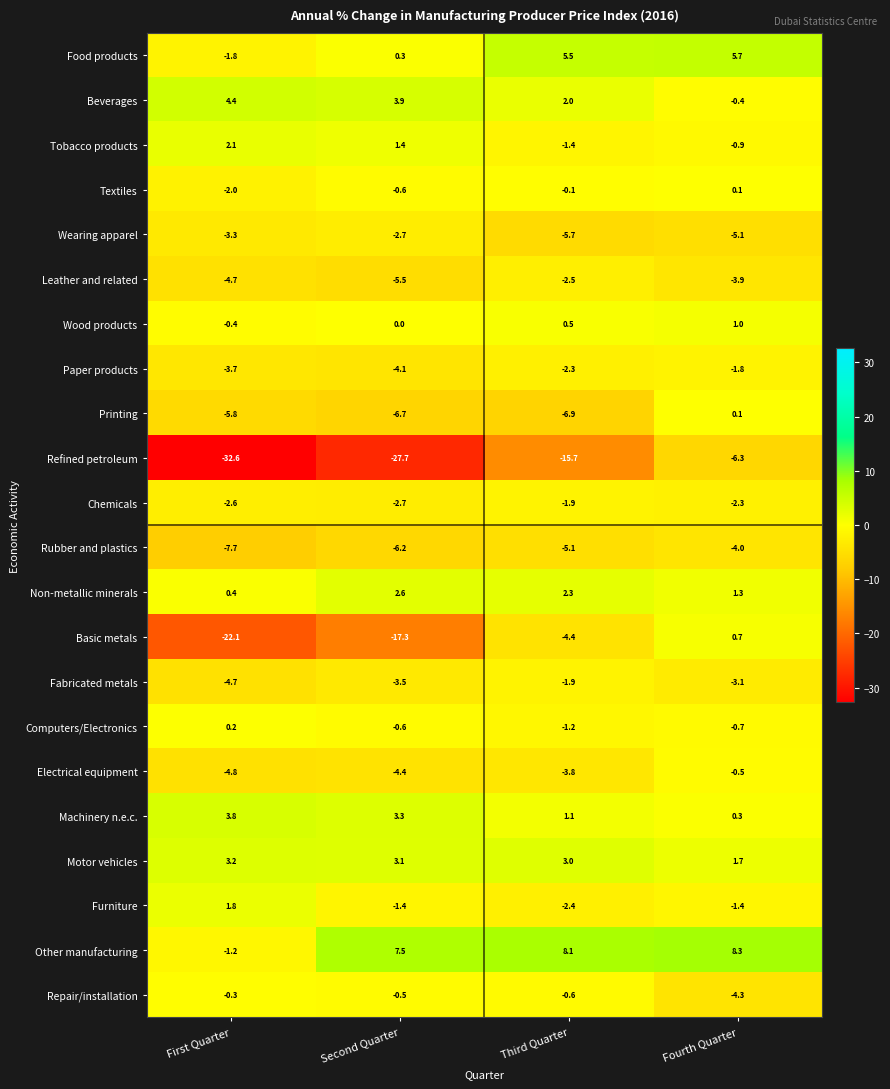

What is the difference between the second highest and minimum values in the Beverages series?

4.3